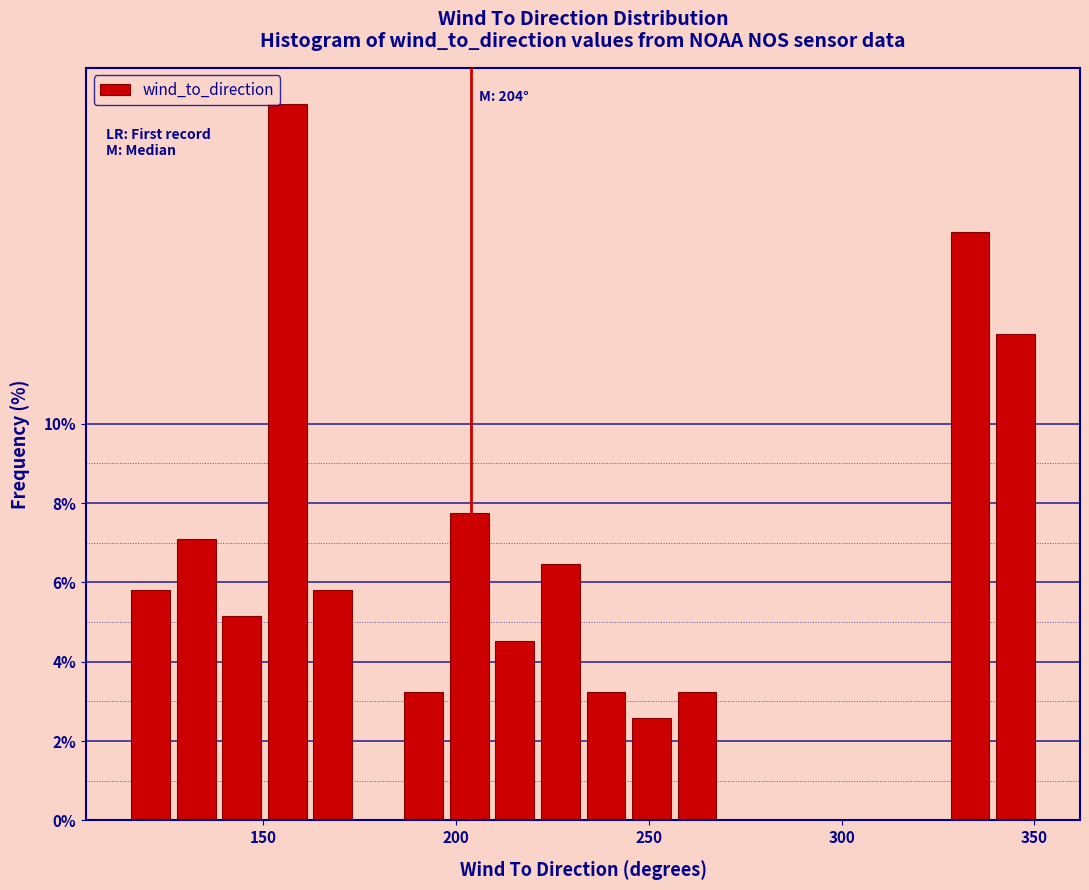

Read against the x-axis, roughly where is the centre of the tallest bar?

155